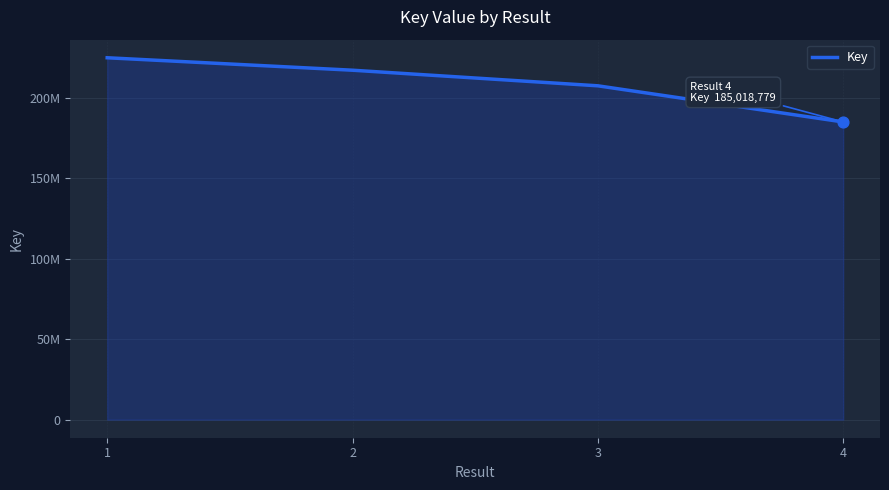

Which has a higher value, 1 or 4?

1